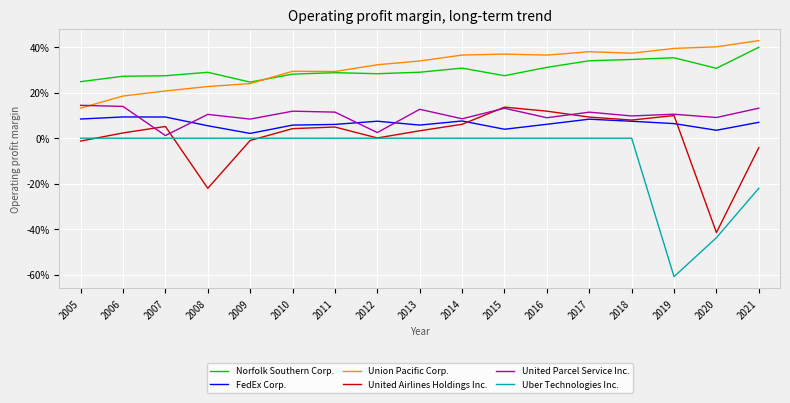

Does the chart display data point markers on the line(s)?

No